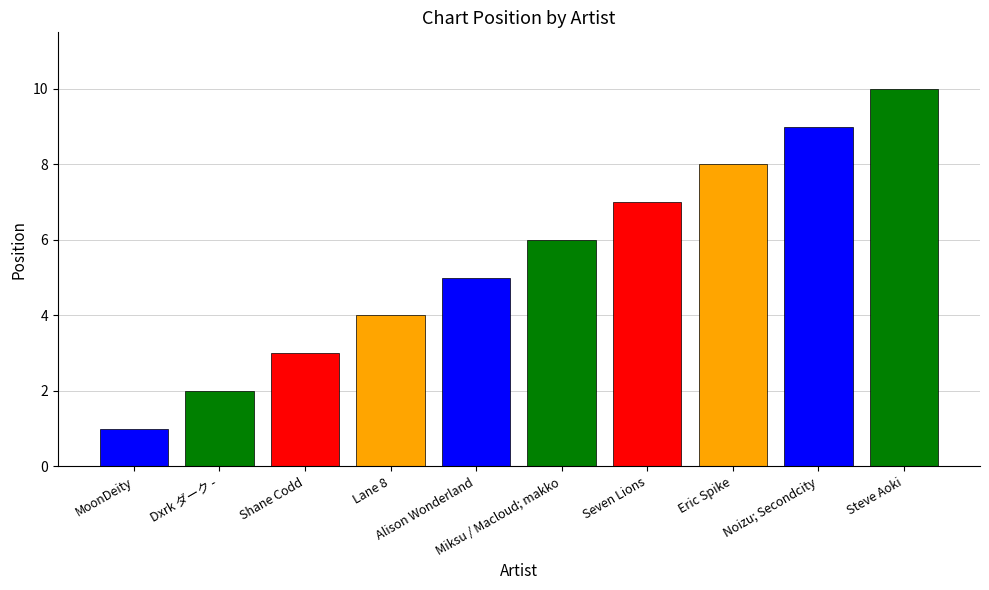

Which has a higher value, MoonDeity or Seven Lions?

Seven Lions